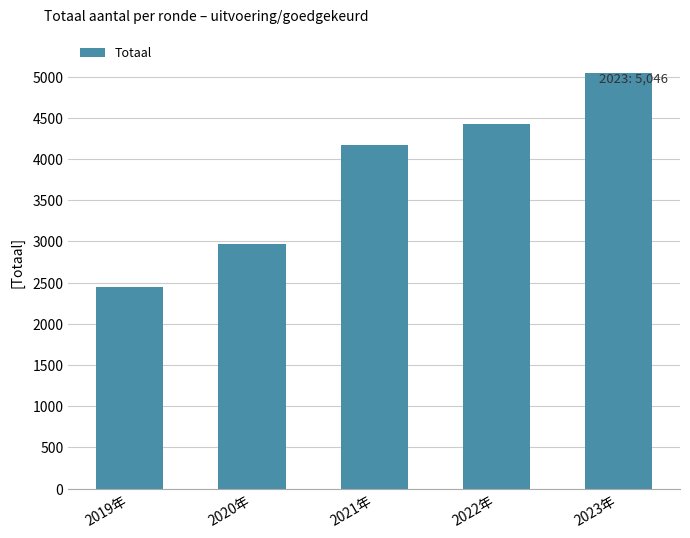

List the labels in order of value, smallest first.

2019年, 2020年, 2021年, 2022年, 2023年